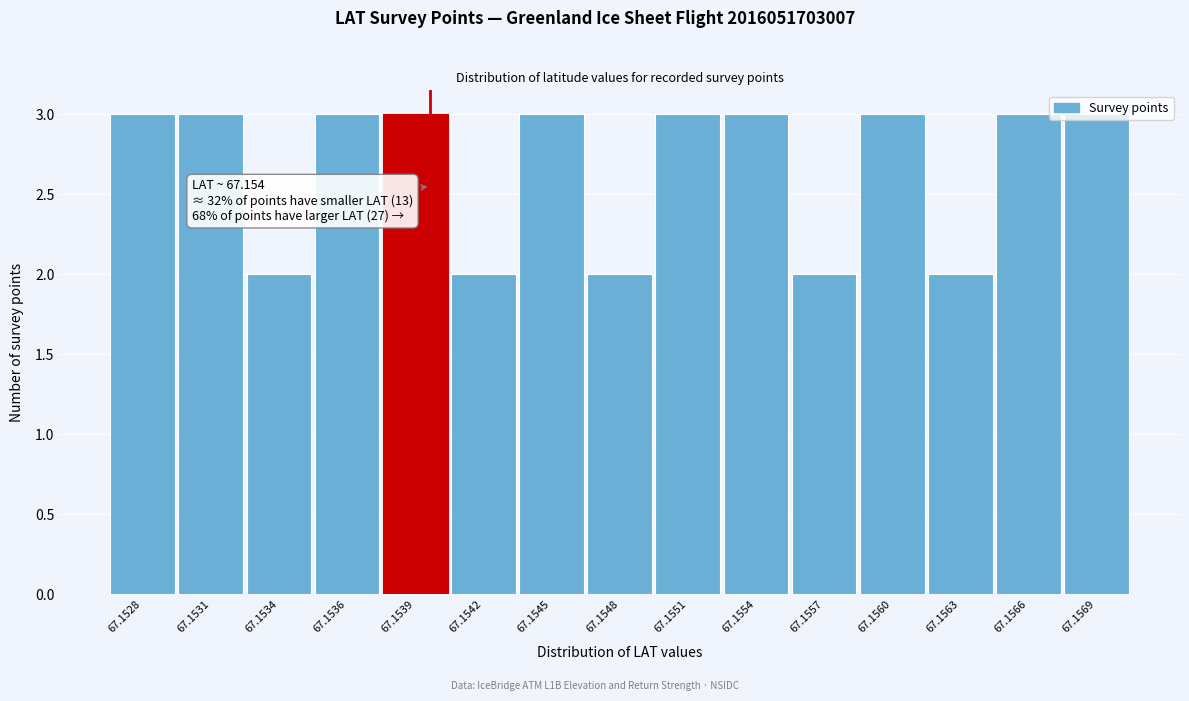

What is the value of the 4th bar from the left?

3